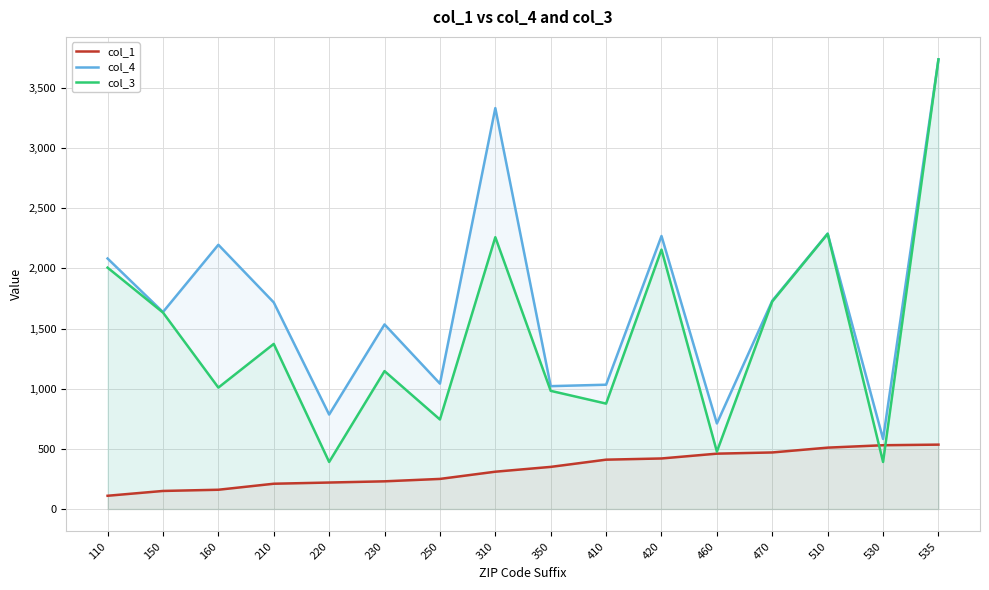

Which series has the widest spread of values?

col_3